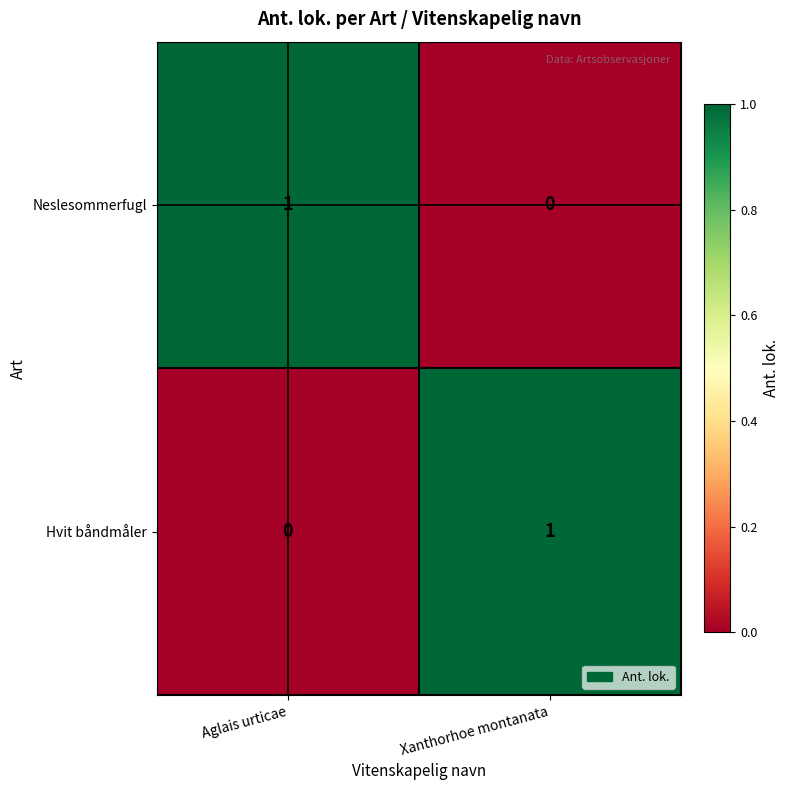

Rank the categories by Neslesommerfugl value from lowest to highest.

Xanthorhoe montanata, Aglais urticae